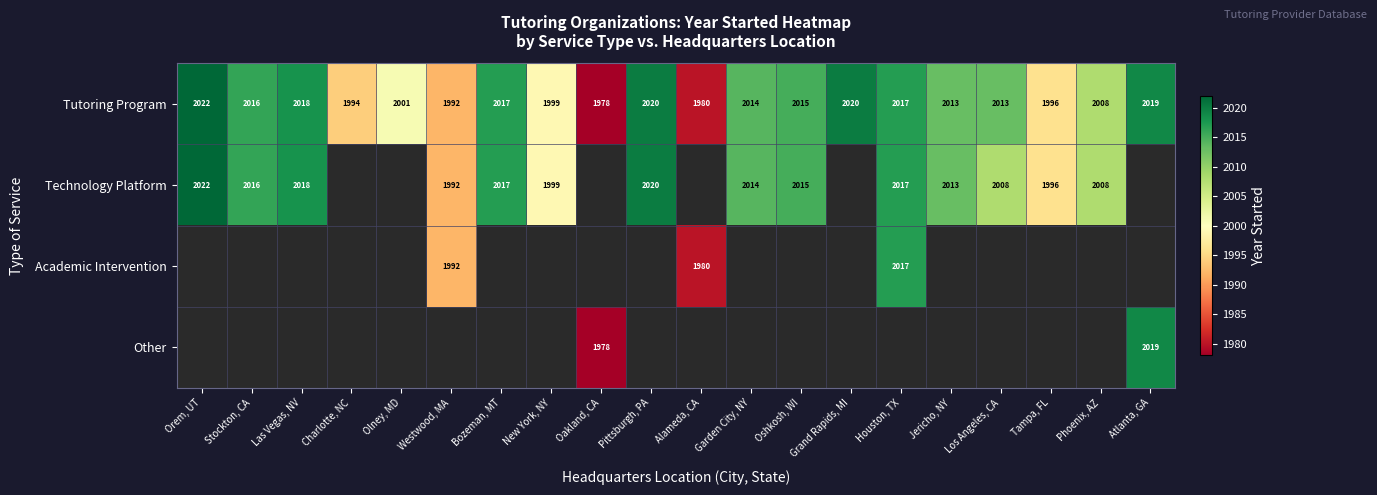

Is it true that Tutoring Program equals 2013 at Los Angeles, CA?

True